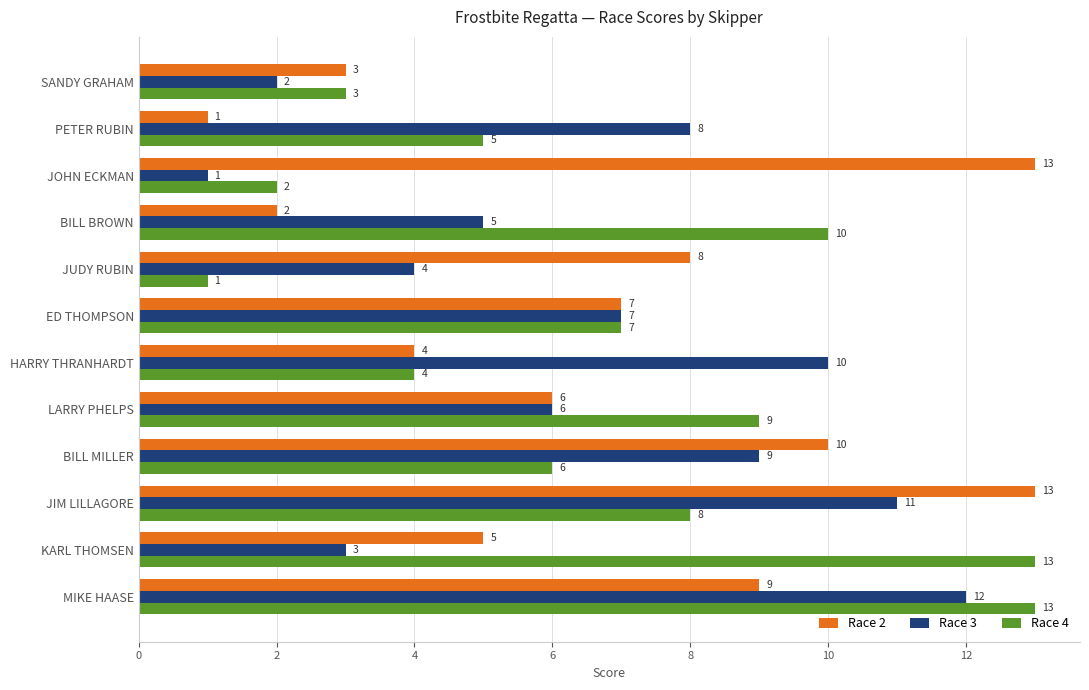

What is the difference between the second highest and minimum values in the Race 2 series?

12